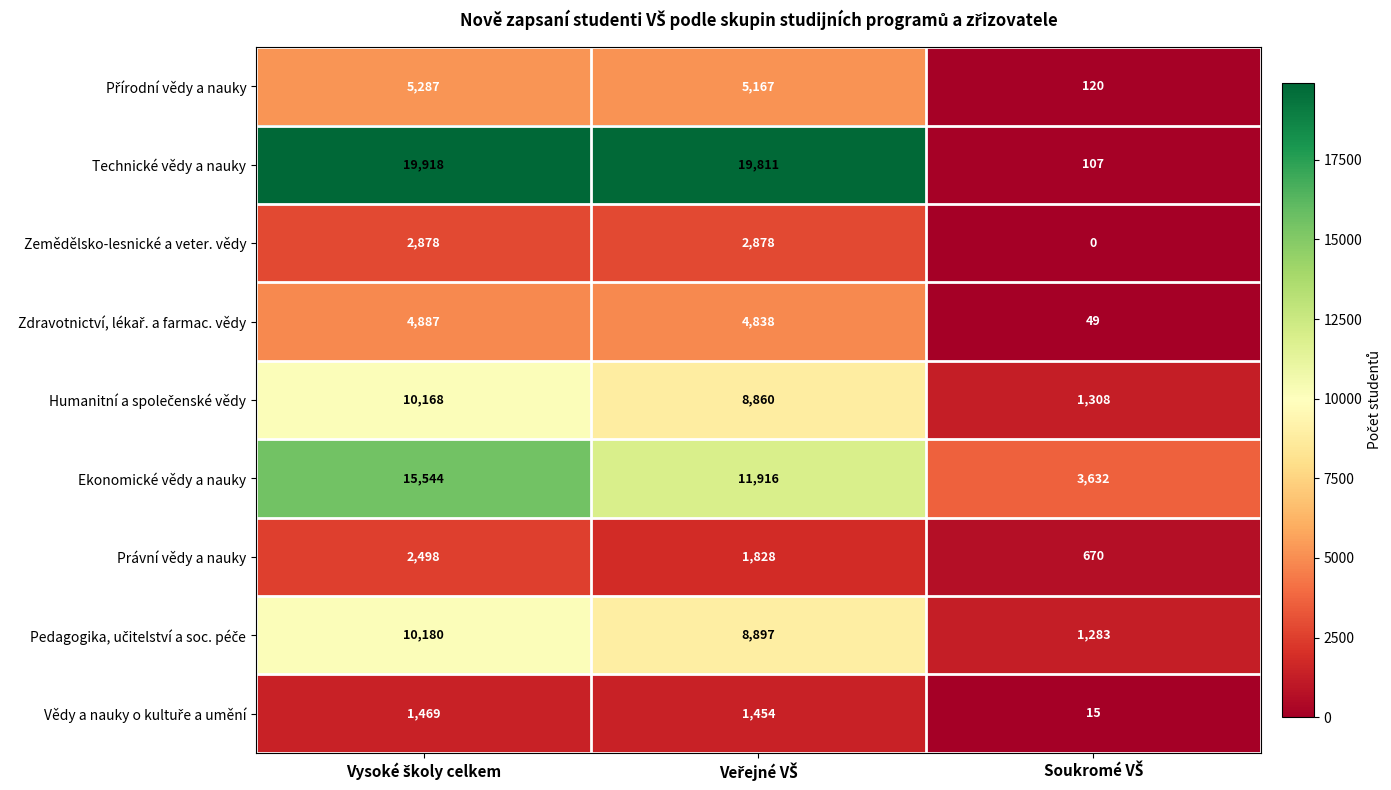

How many categories are shown in the chart?

3